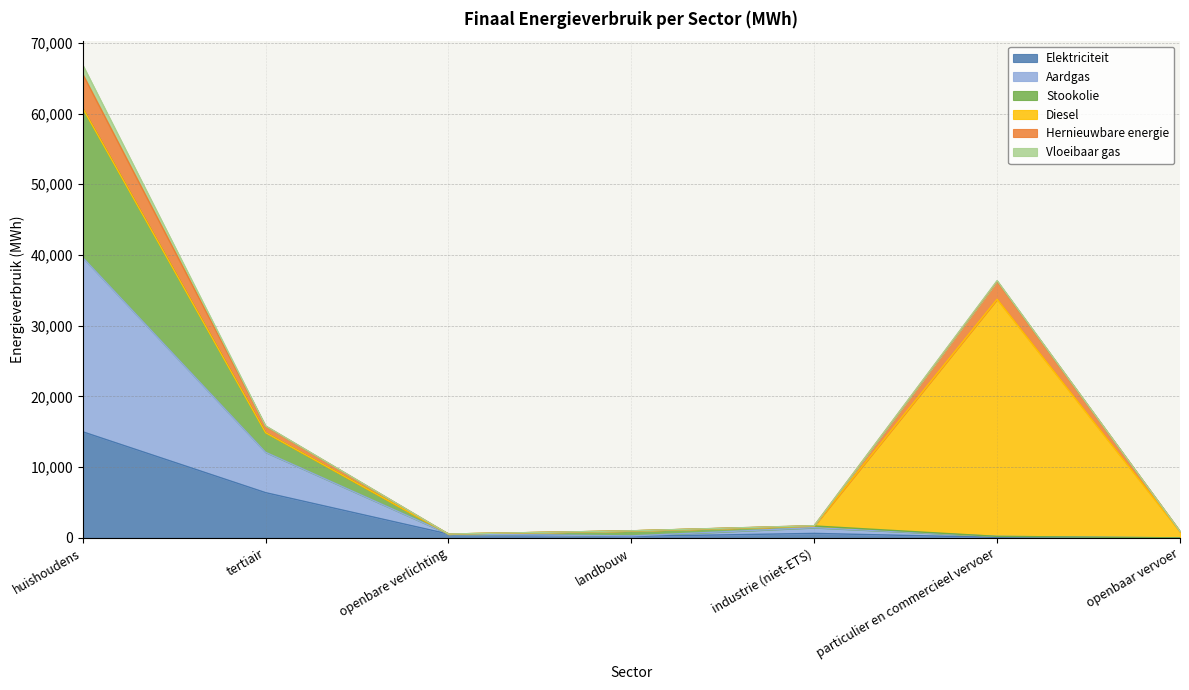

What is the maximum value for Elektriciteit?

15013.2